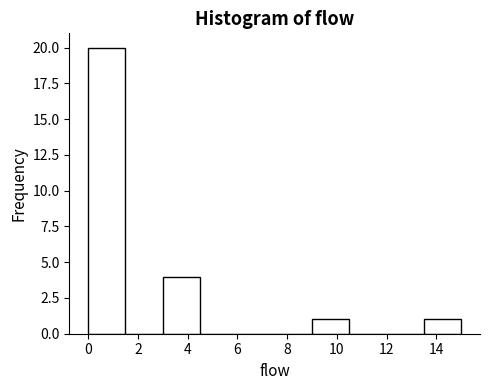

What is the height of the bar covering 9.0 to 10.5 on the x-axis? Neither the bar edges nor the heights are printed on the chart, so give them approximately, as read against the axes.

1